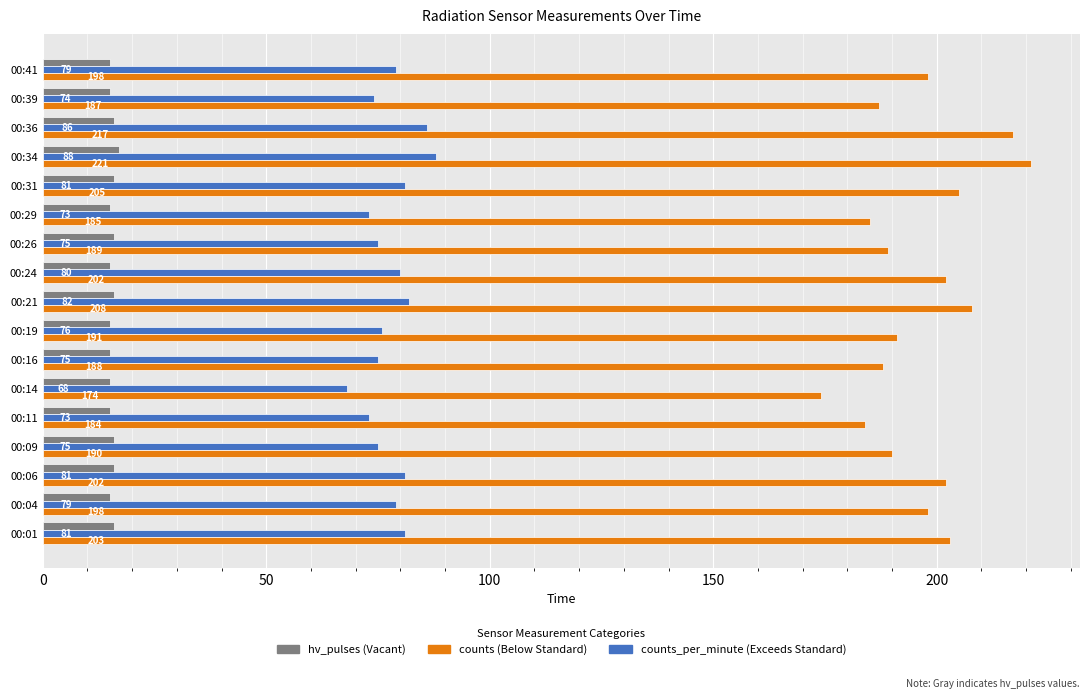

At which category is the sum across all series the highest?

00:34